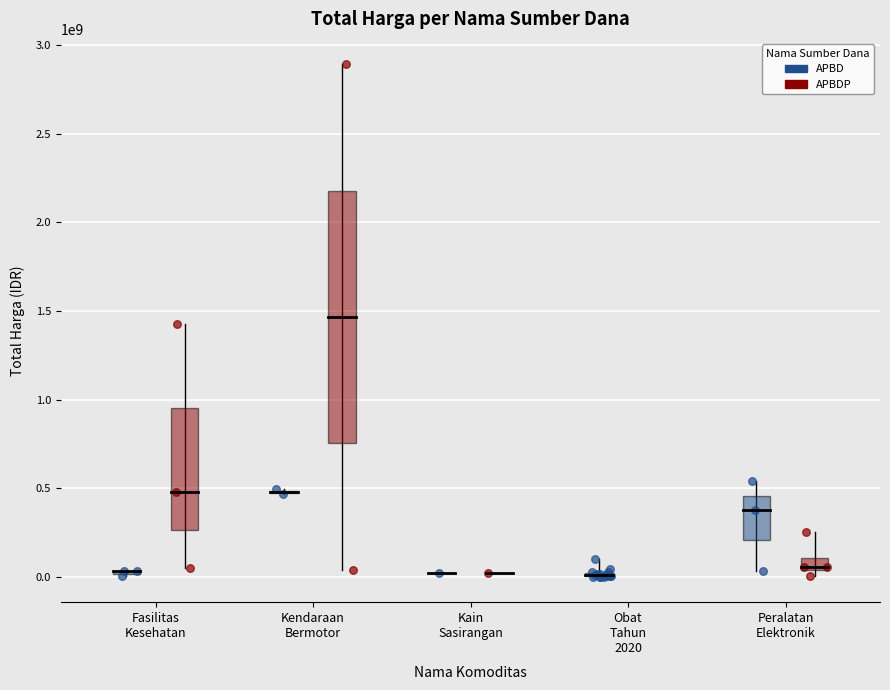

Which series has the widest spread of Y values?

APBDP